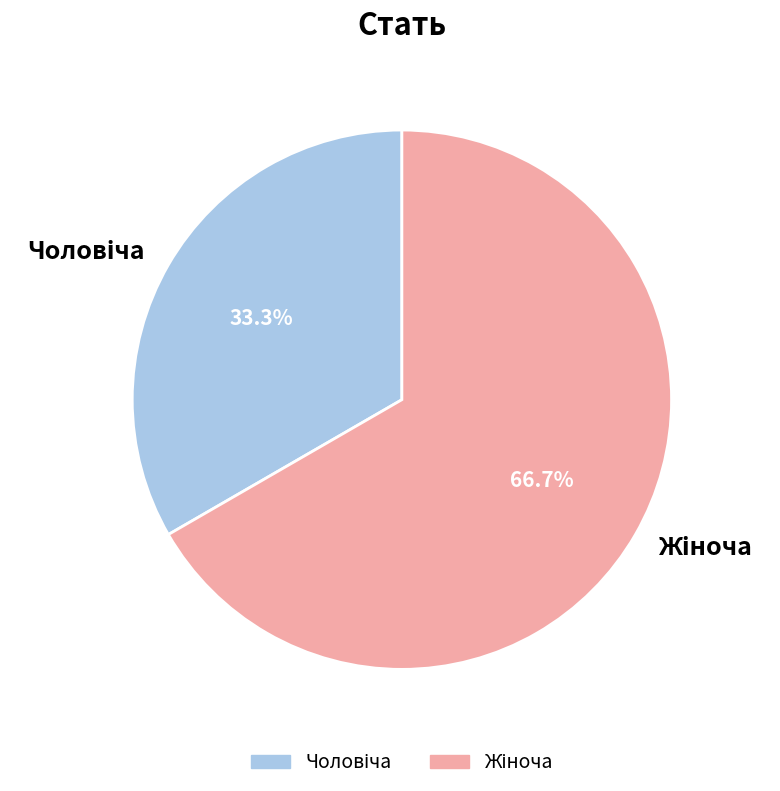

Is there any slice that represents more than half of the pie?

Yes